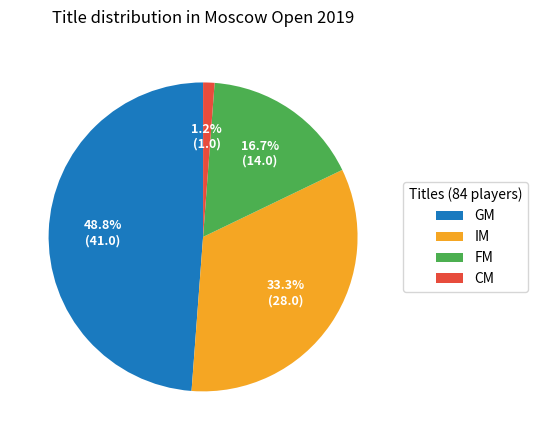

Is there a majority slice in this chart?

No